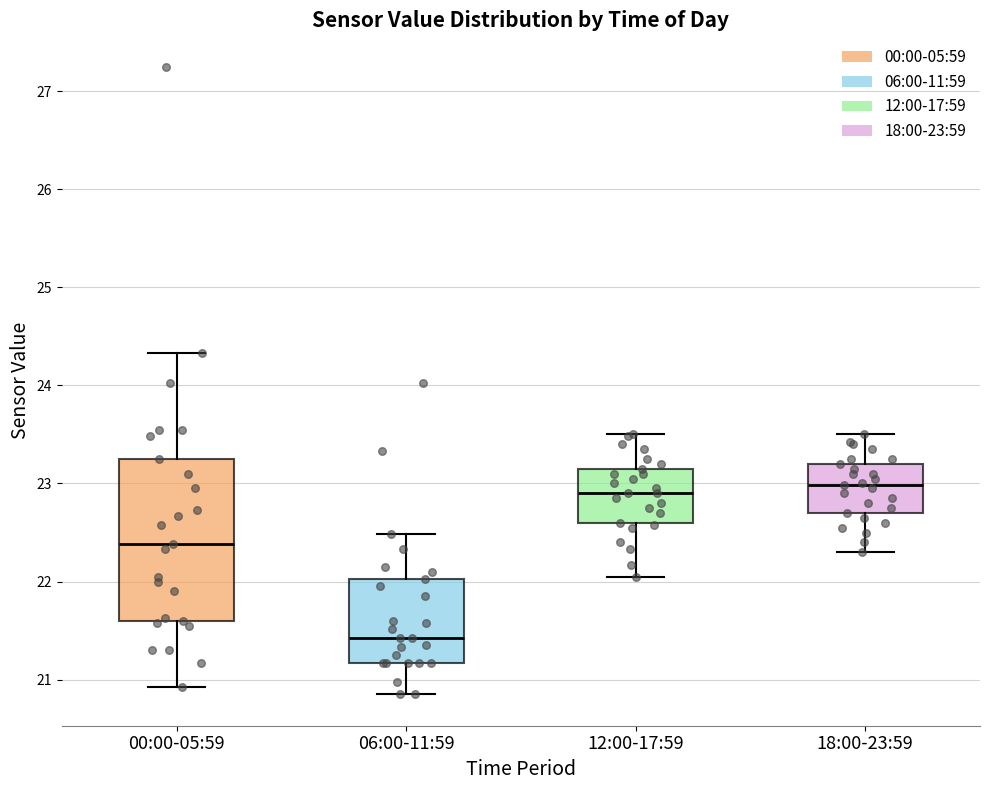

Reading left to right, read every box against the y-axis: the position of its median line, the range the box covers, and the ends of its whiskers. The values are not printed on the chart, so give them approximately, as read against the axis.

00:00-05:59: median 22.4, box 21.6 to 23.3, whiskers 20.9 to 24.3
06:00-11:59: median 21.4, box 21.2 to 22.0, whiskers 20.9 to 22.5
12:00-17:59: median 22.9, box 22.6 to 23.2, whiskers 22.1 to 23.5
18:00-23:59: median 23.0, box 22.7 to 23.2, whiskers 22.3 to 23.5